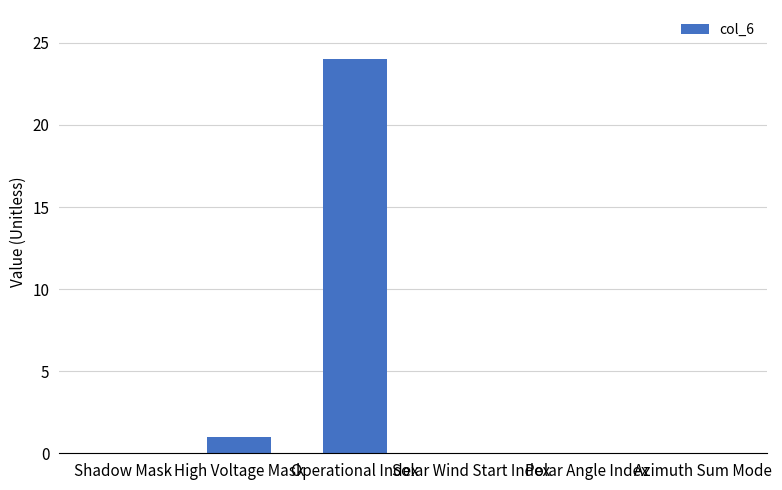

What is the sum of all values?

25